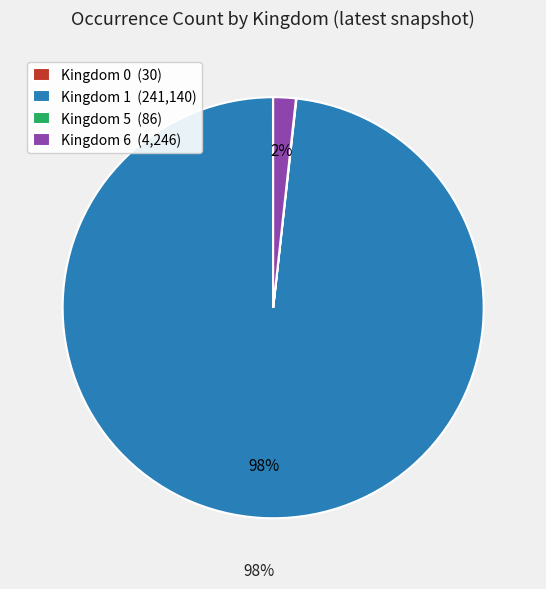

Is the sum of Kingdom 1 (241,140) and Kingdom 6 (4,246) greater than half?

Yes